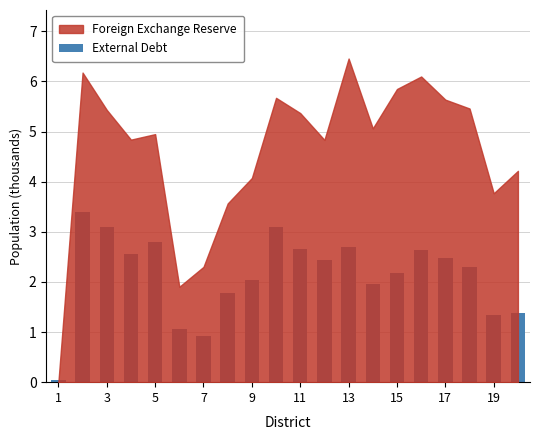

What is the average value?

2.1